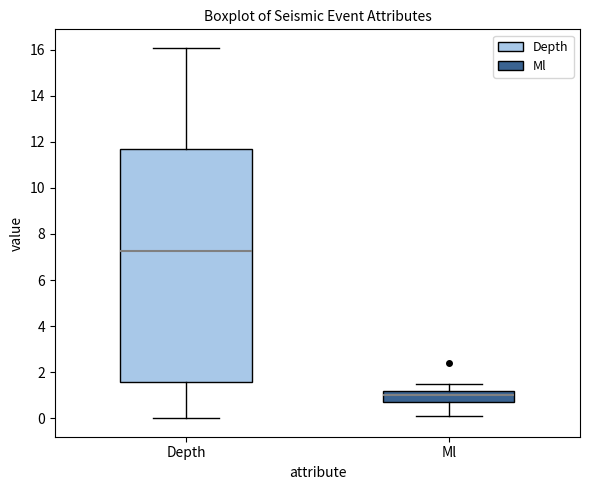

Comparing the boxes themselves (not the whiskers), which one is the tallest?

Depth